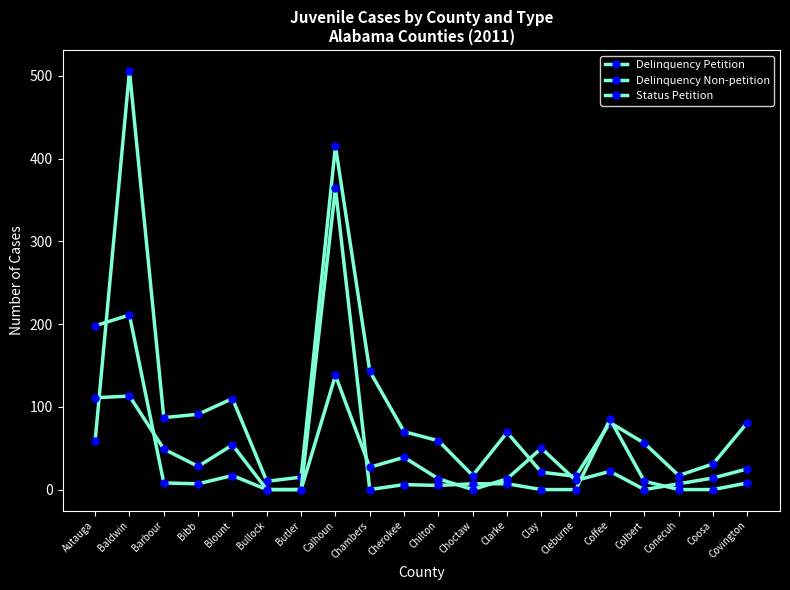

Reading left to right, transcribe all the data shown in this chart.

Delinquency Petition: 59	506	87	91	110	10	15	415	143	70	59	17	69	21	16	81	56	17	31	81
Delinquency Non-petition: 198	211	8	7	17	0	0	364	0	6	5	7	7	0	0	85	10	0	0	8
Status Petition: 111	113	49	28	54	0	0	138	27	39	13	0	13	50	11	22	0	7	14	25